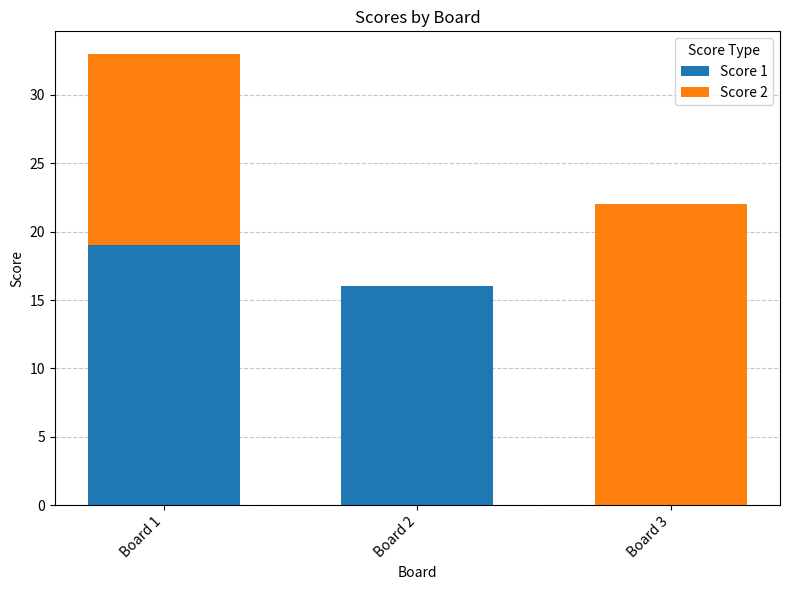

What is the sum of the Score 1 values at Board 2 and Board 3?

16